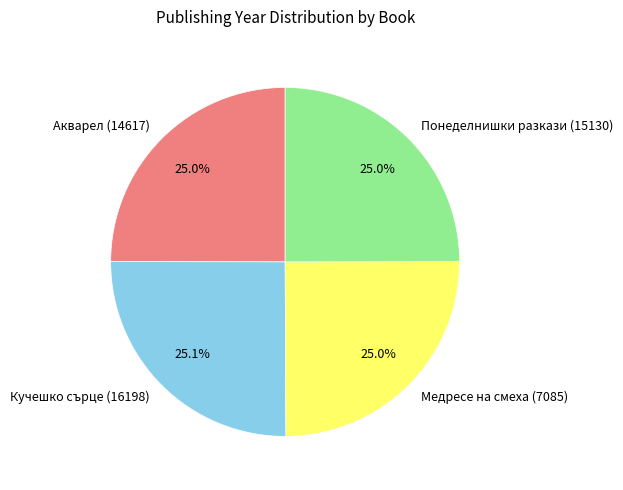

Is it true that Кучешко сърце (16198) is 25% of the pie?

True